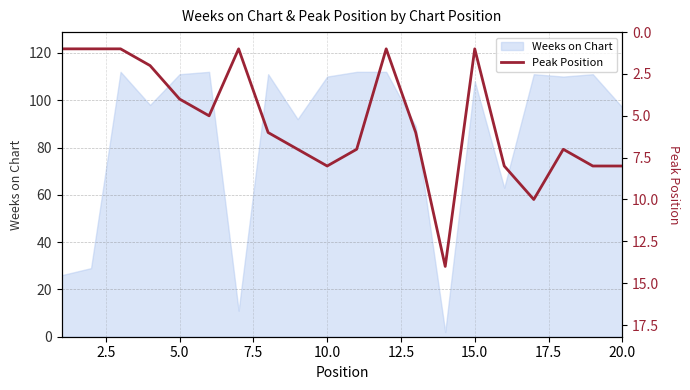

Is it true that Weeks on Chart equals 108 at 15.0?

True